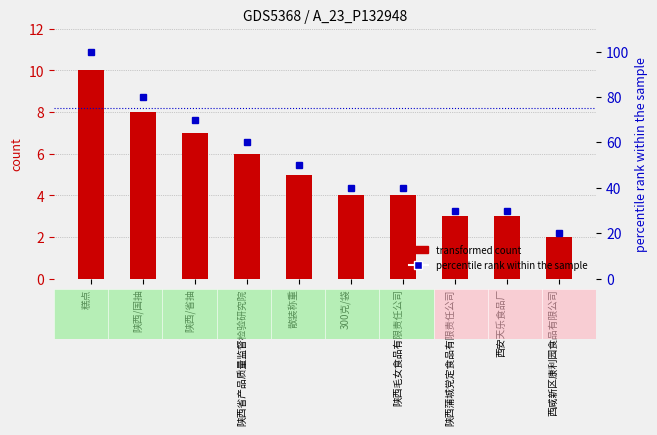

What is the sum of all percentile rank within the sample values?

520